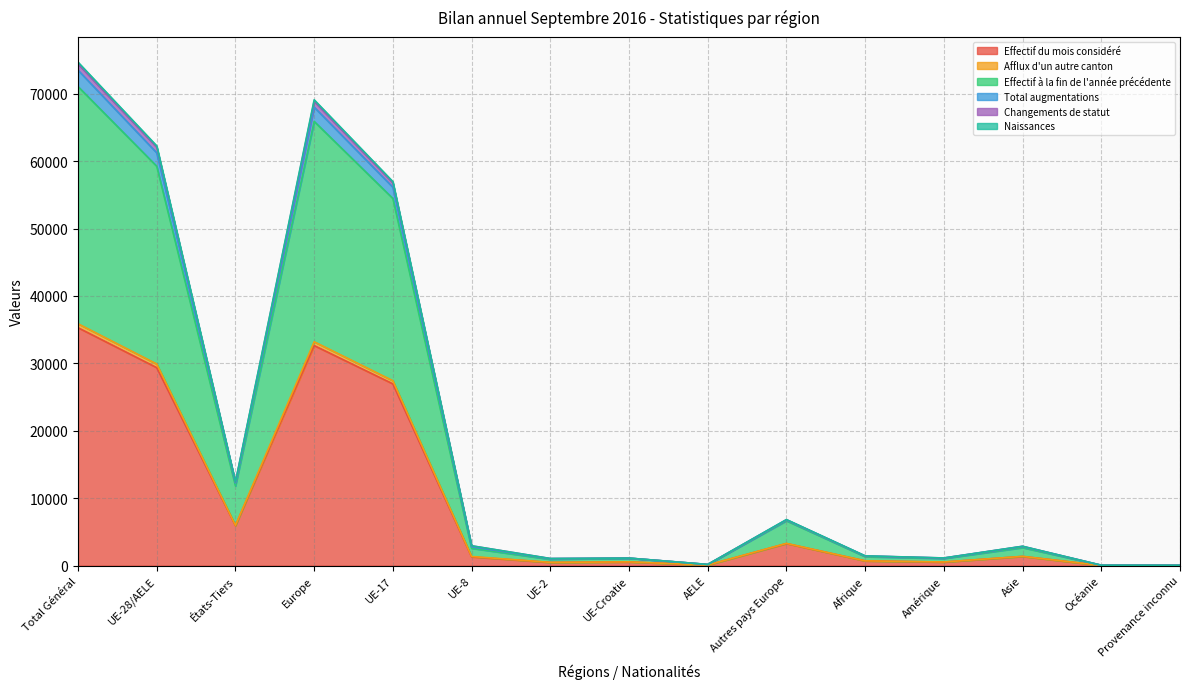

At which category is the sum across all series the highest?

Total Général